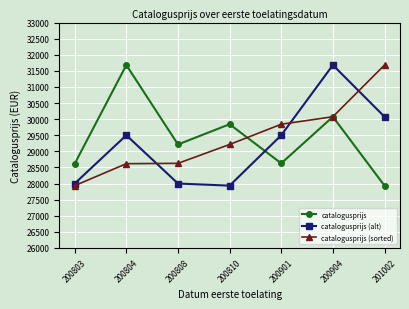

What is the minimum value for catalogusprijs (alt)?

27934